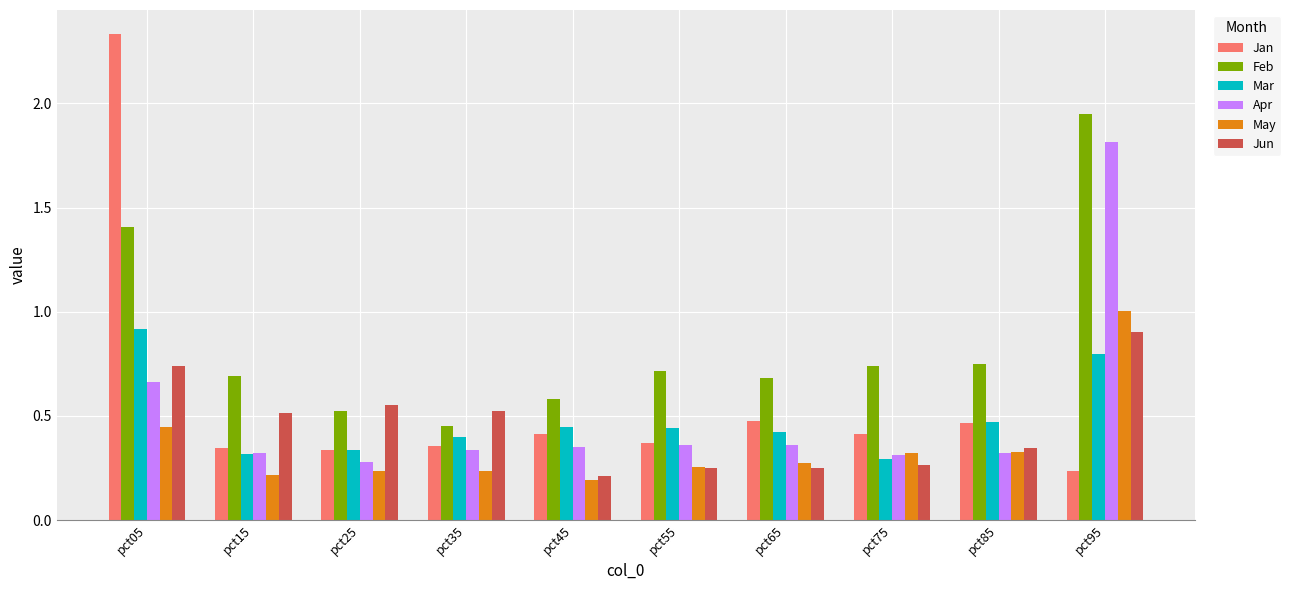

At which category is the sum across all series the highest?

pct95